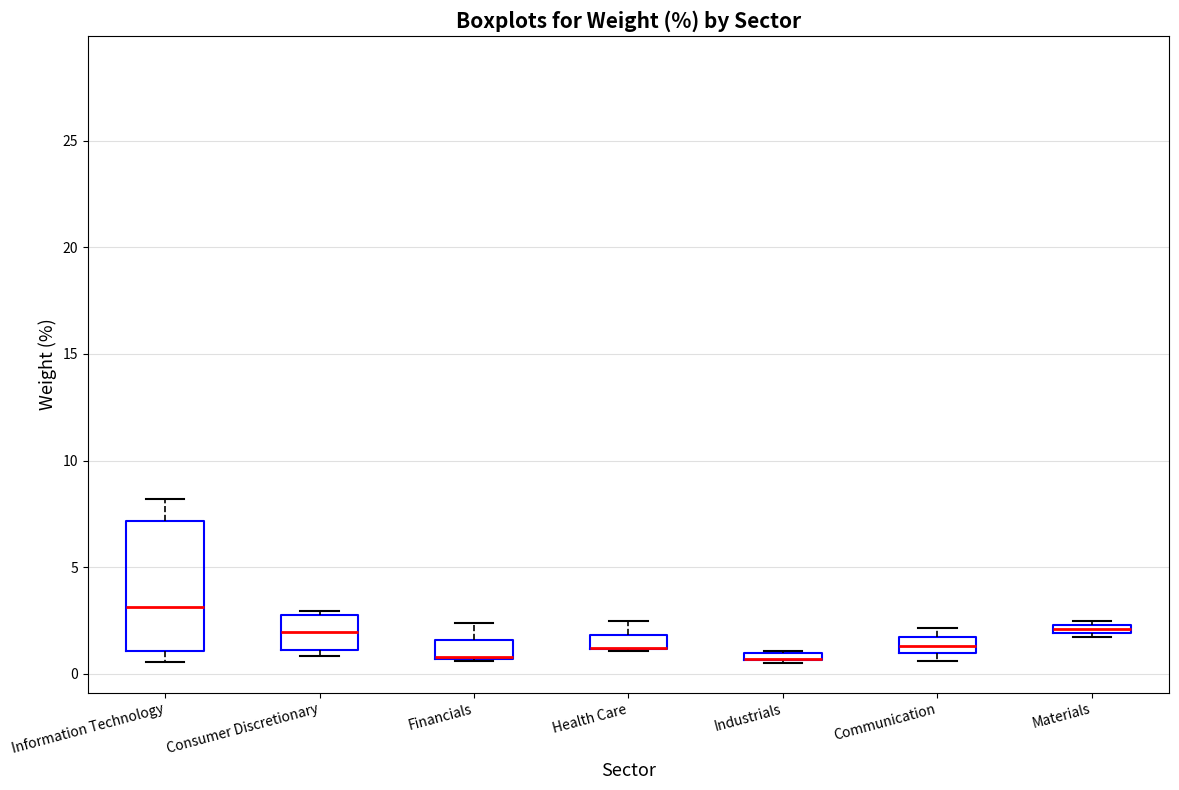

Which box is the tallest, from its lower edge to its upper edge?

Information Technology